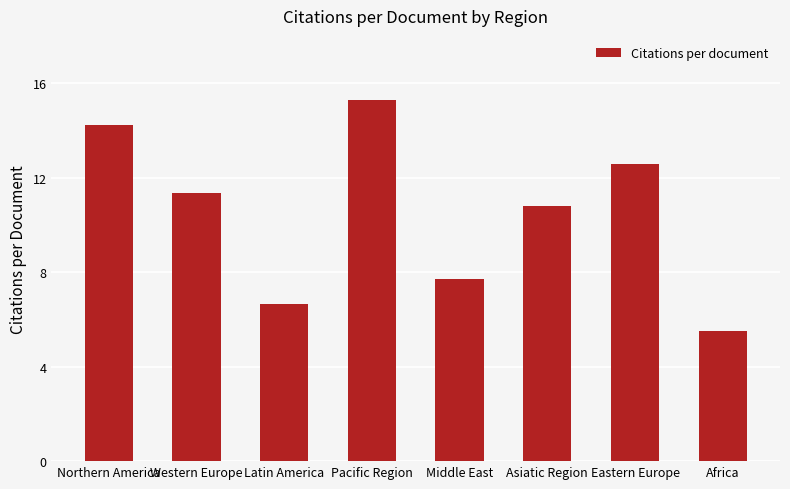

What is the label of the 8th bar from the right?

Northern America